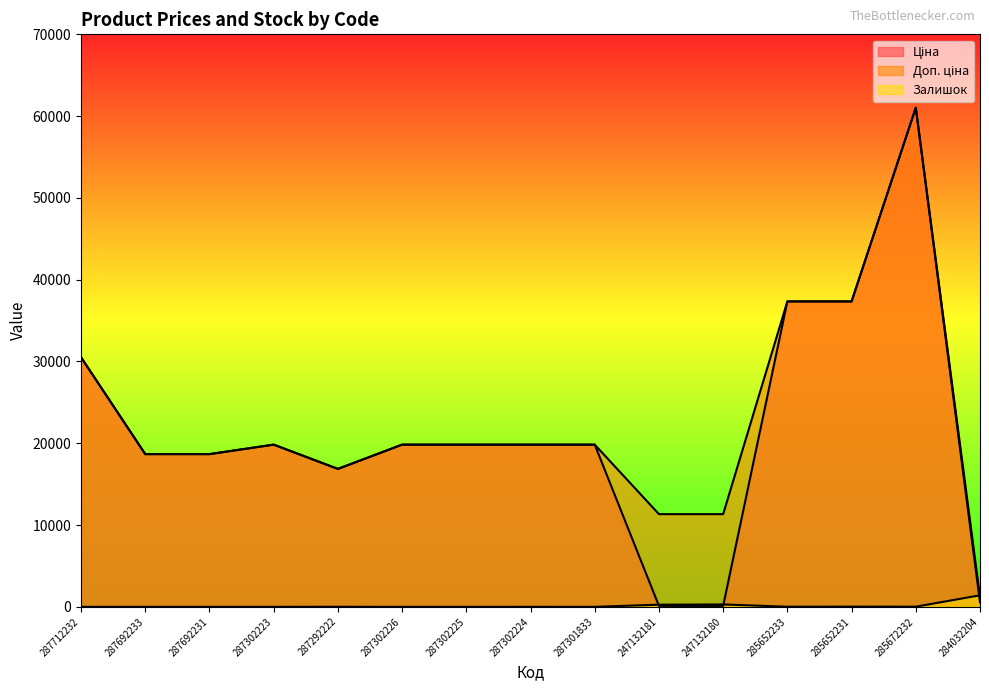

Between 287302224 and 285652233, which series saw the biggest shift?

Ціна